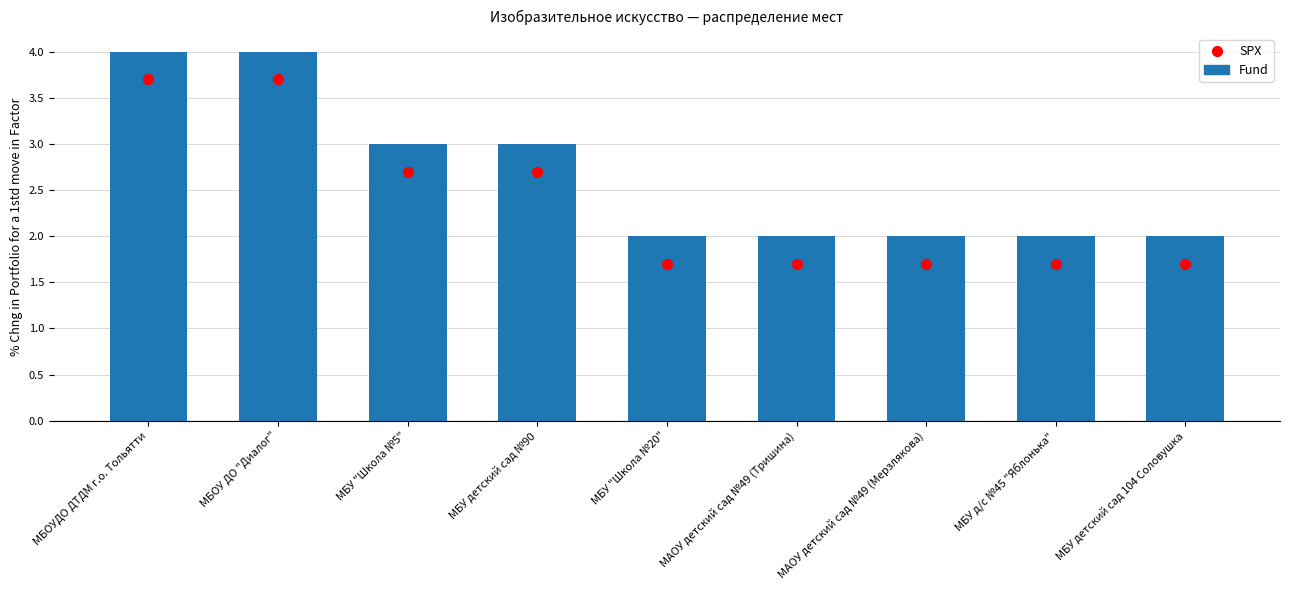

Which series reaches the maximum Y coordinate?

Fund